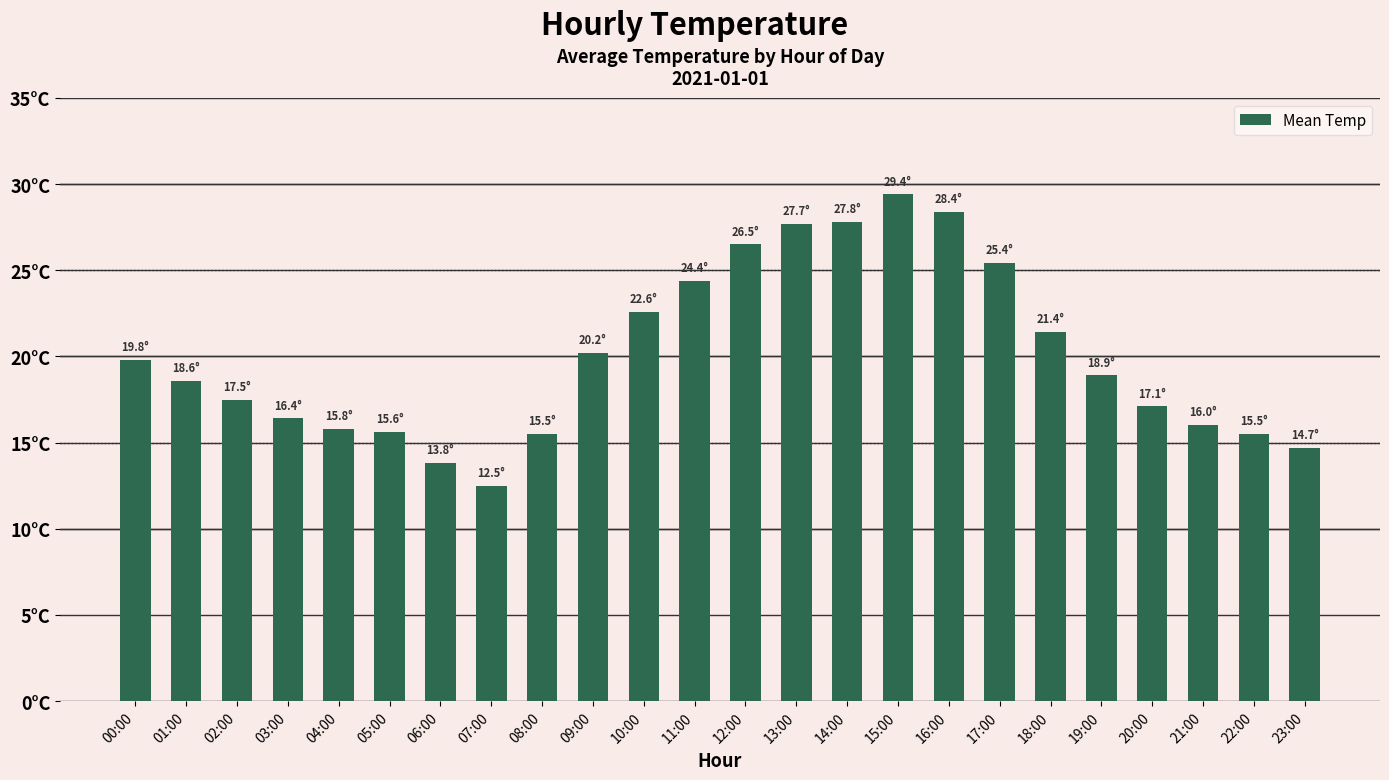

Are the bars horizontal?

No